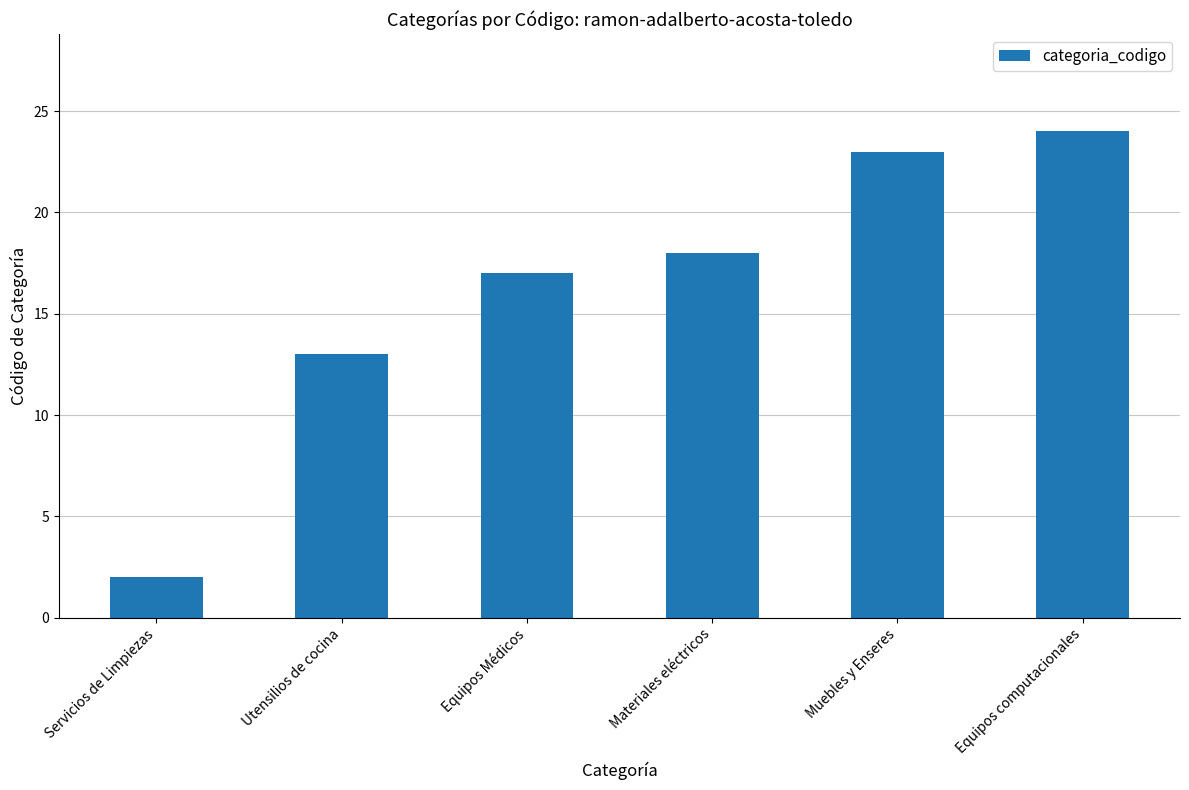

What is the sum of the values at Equipos computacionales and Equipos Médicos?

41